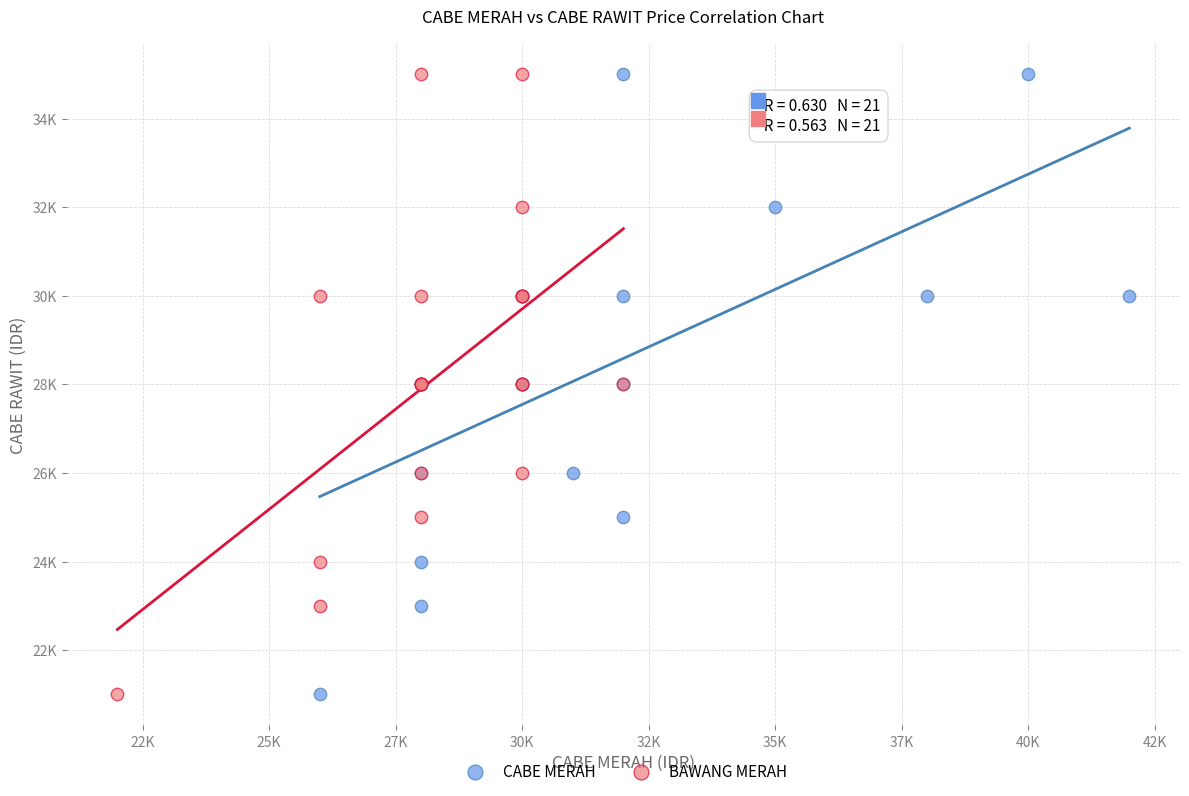

What are all the series names shown in the legend?

CABE MERAH, BAWANG MERAH